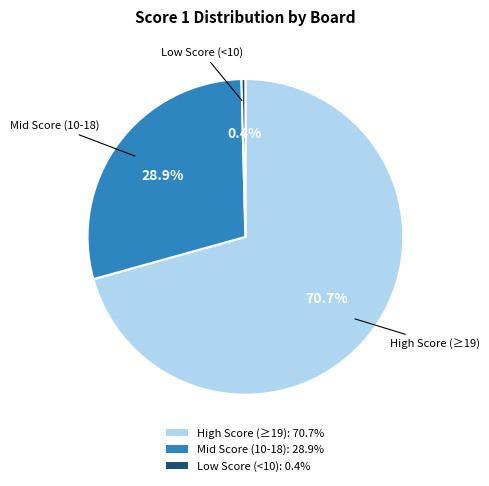

Do Mid Score (10-18): 28.9% and Low Score (<10): 0.4% together represent more than half of the pie?

No